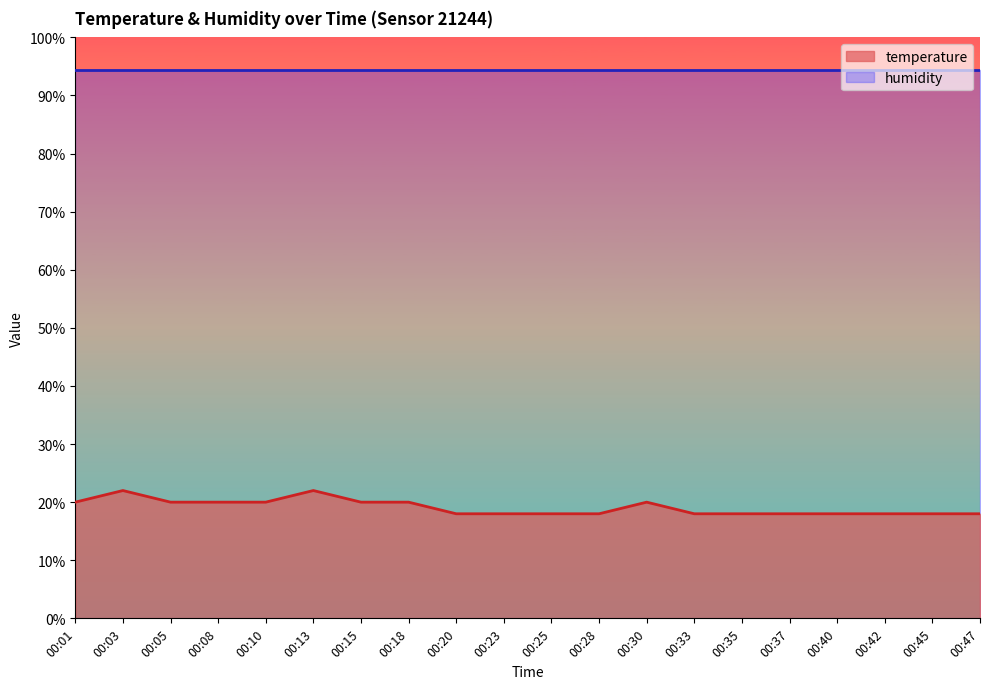

What is the sum of the values at 00:47 and 00:23?

36.0